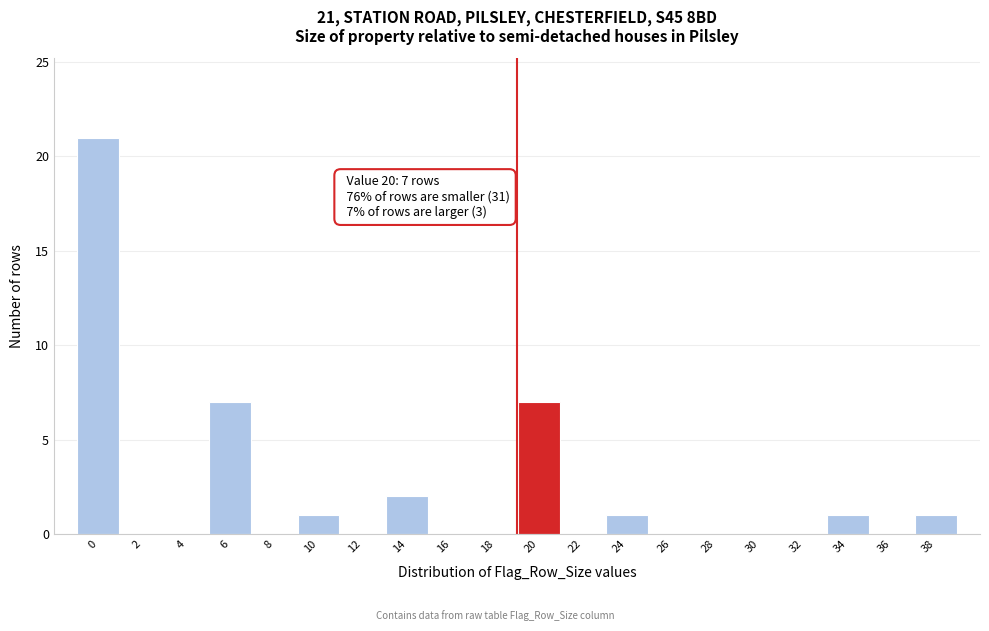

Reading left to right, what are all the values shown in this chart?

0=21	2=0	4=0	6=7	8=0	10=1	12=0	14=2	16=0	18=0	20=7	22=0	24=1	26=0	28=0	30=0	32=0	34=1	36=0	38=1